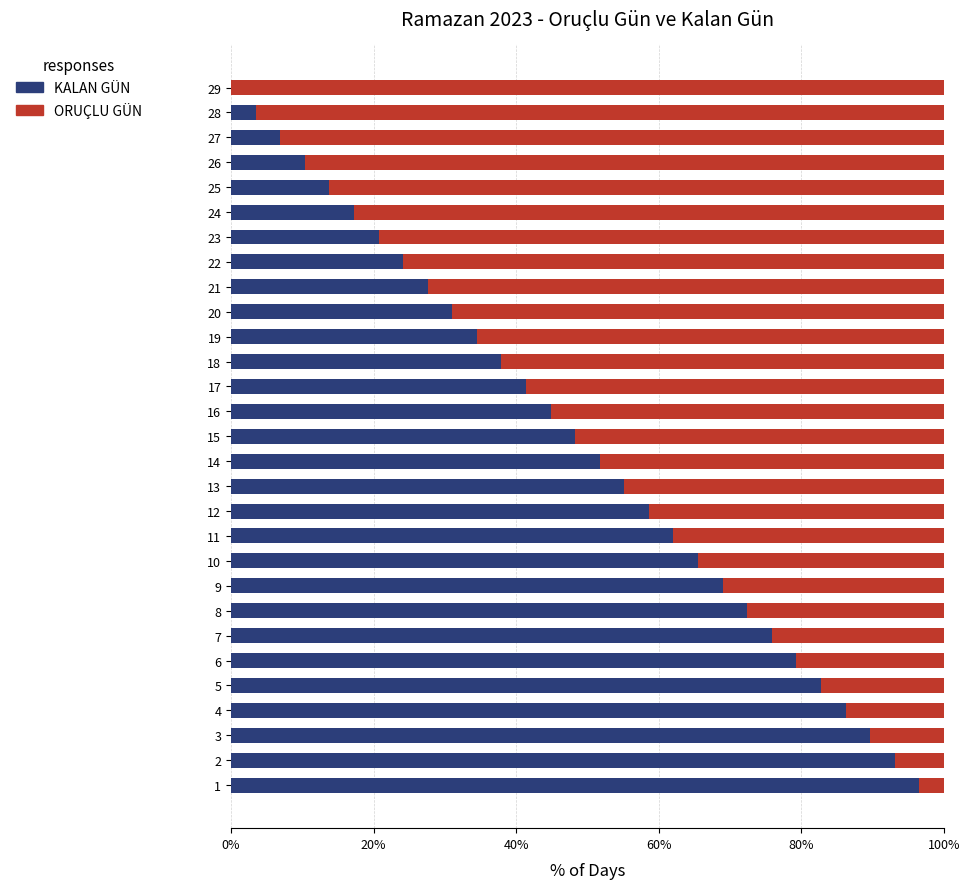

What is the total value across all series at 17?

100.0